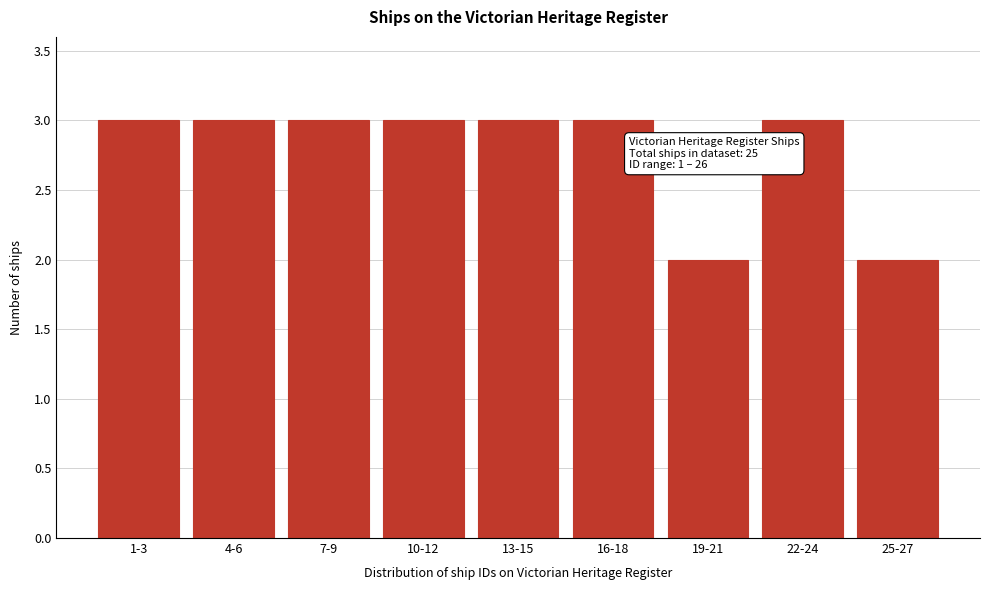

Reading right to left, what are all the values shown in this chart?

2	3	2	3	3	3	3	3	3